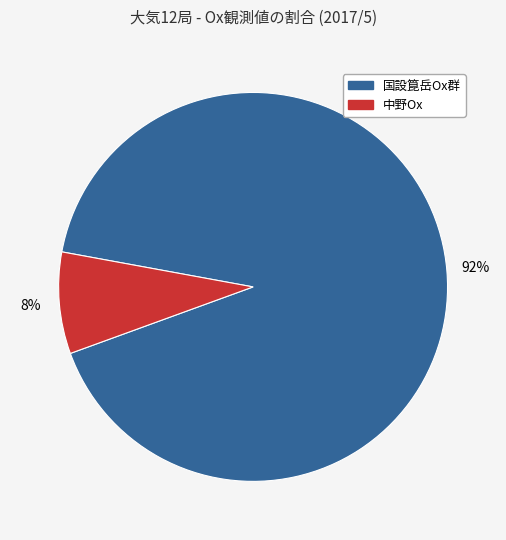

Is there a majority slice in this chart?

Yes